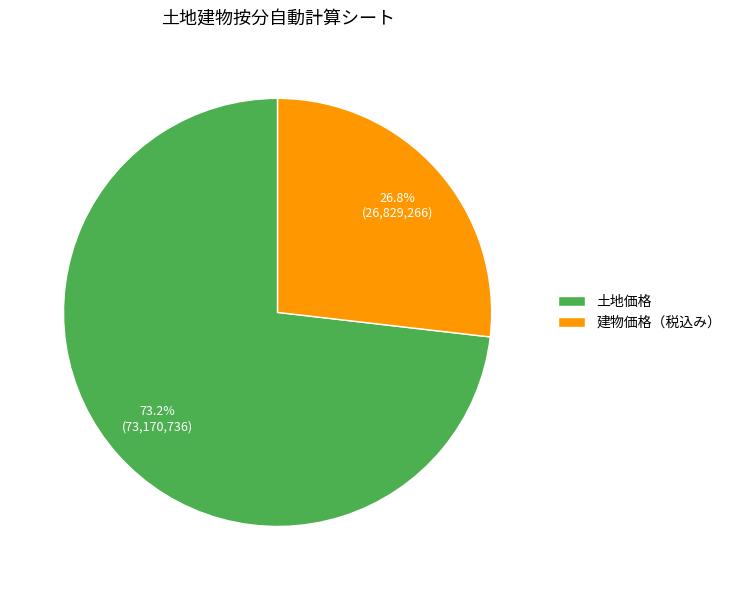

Rank the categories by value from highest to lowest.

土地価格, 建物価格（税込み）